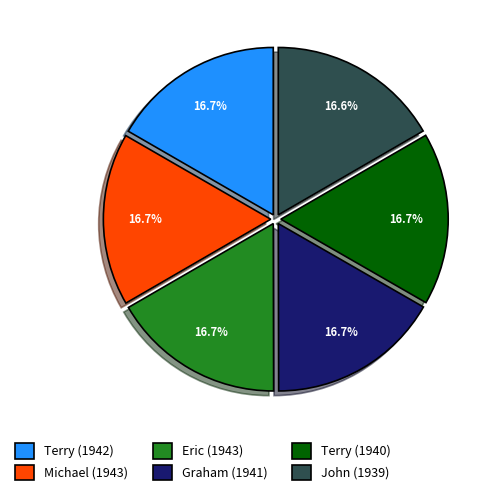

How many slices are in this pie chart?

6